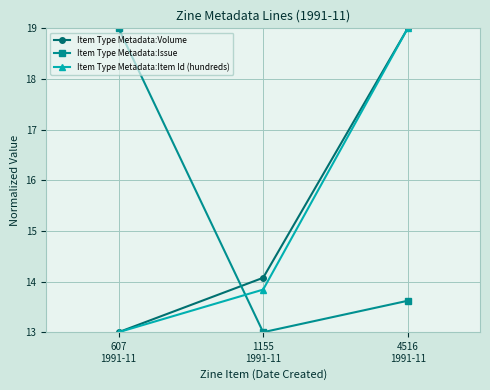

Reading left to right, what are all the values shown in this chart?

Item Type Metadata:Volume: 607
1991-11=13.0	1155
1991-11=14.1	4516
1991-11=19.0
Item Type Metadata:Issue: 607
1991-11=19.0	1155
1991-11=13.0	4516
1991-11=13.6
Item Type Metadata:Item Id (hundreds): 607
1991-11=13.0	1155
1991-11=13.8	4516
1991-11=19.0